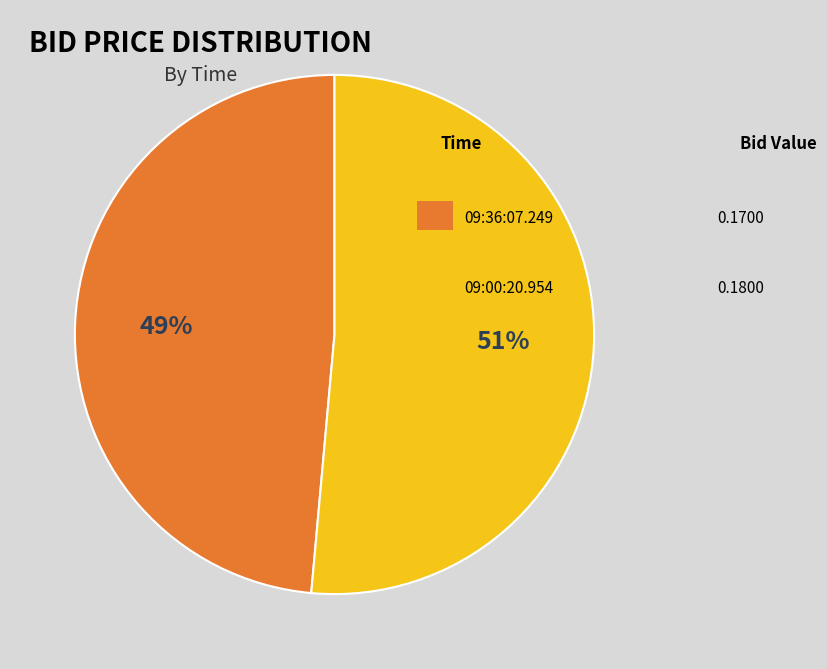

To the nearest percent, what is the average slice percentage?

50%